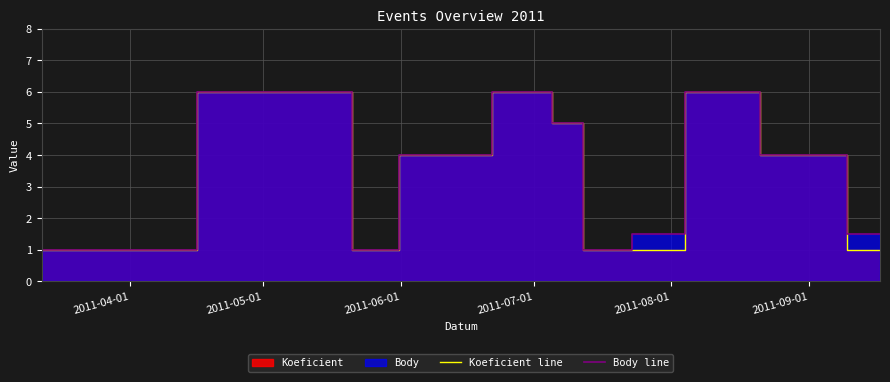

What is the value of the Body line point at the 11th from the left?

1.5